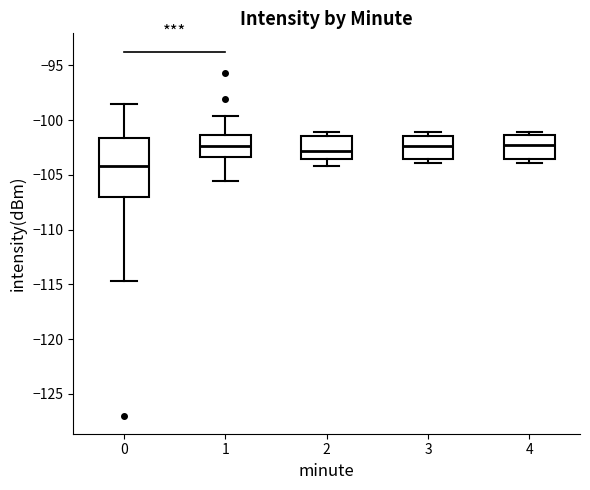

Which box's median line is the lowest?

0